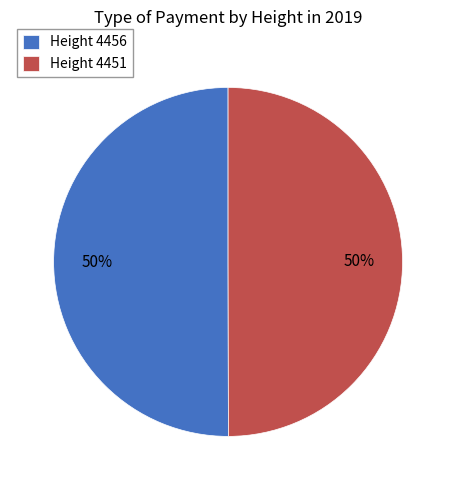

How many slices are in this pie chart?

2